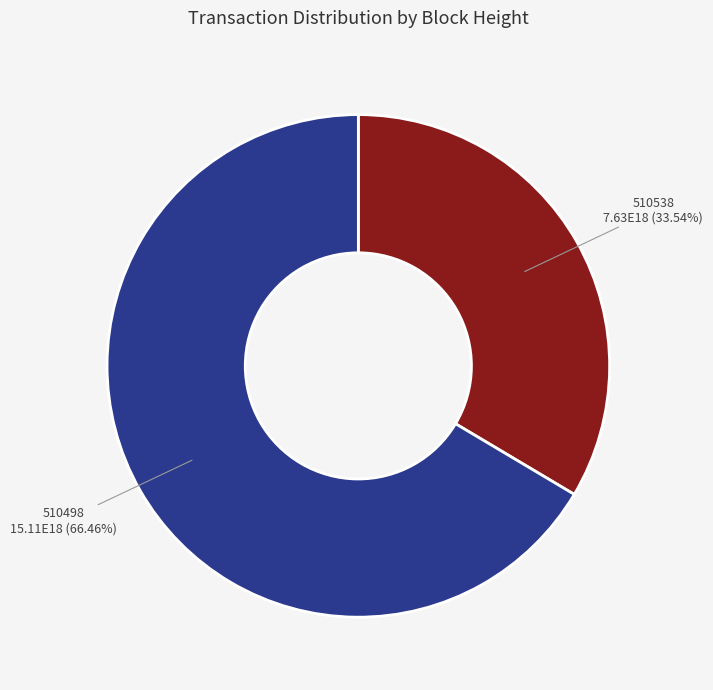

Is there a majority slice in this chart?

Yes